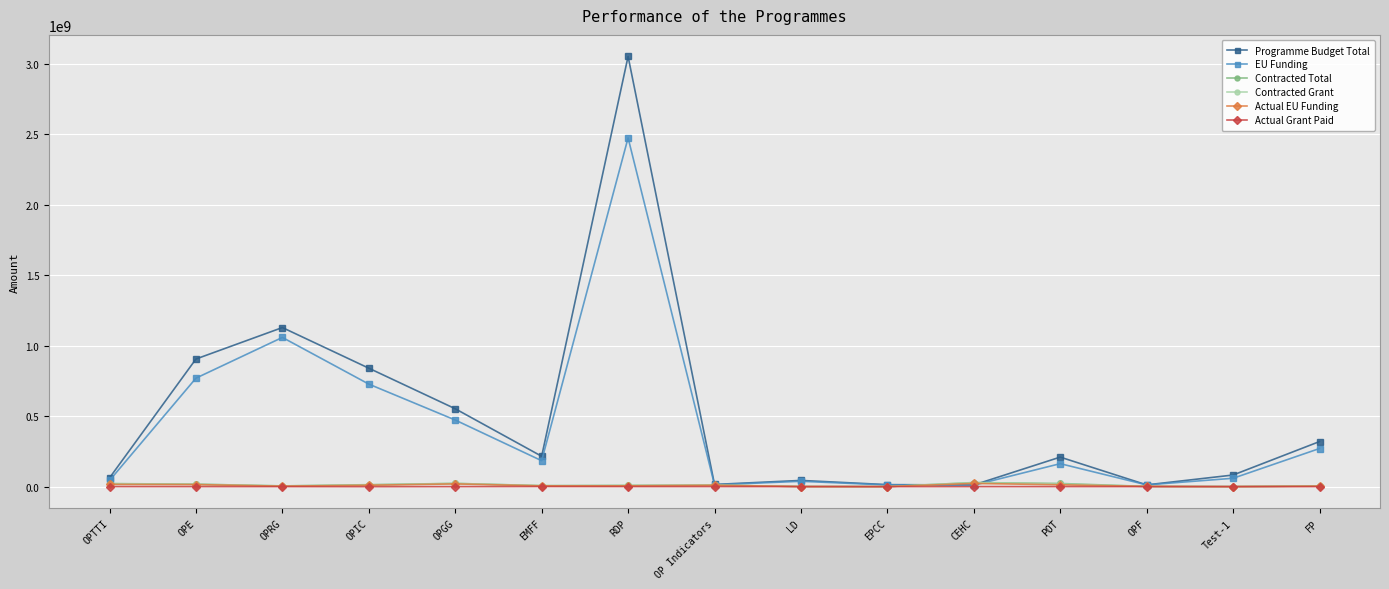

Is it true that EU Funding equals 59233164.5 at Test-1?

True